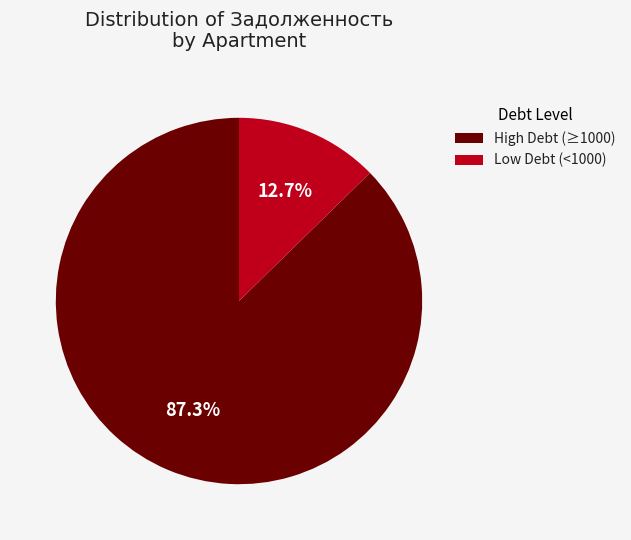

Does any single category account for the majority?

Yes